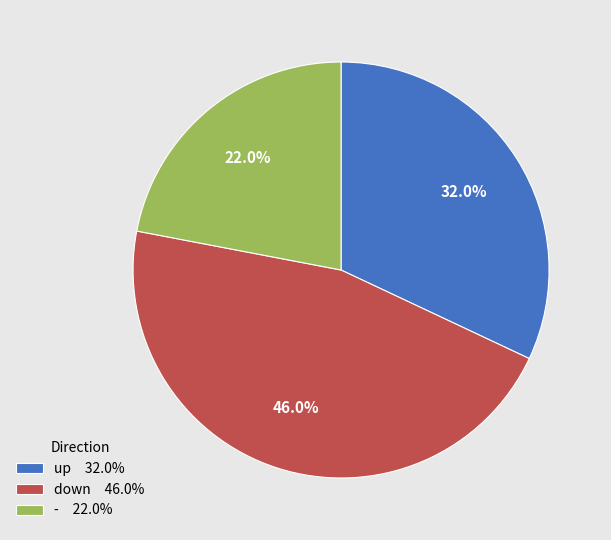

To the nearest percent, what portion does up represent?

32%